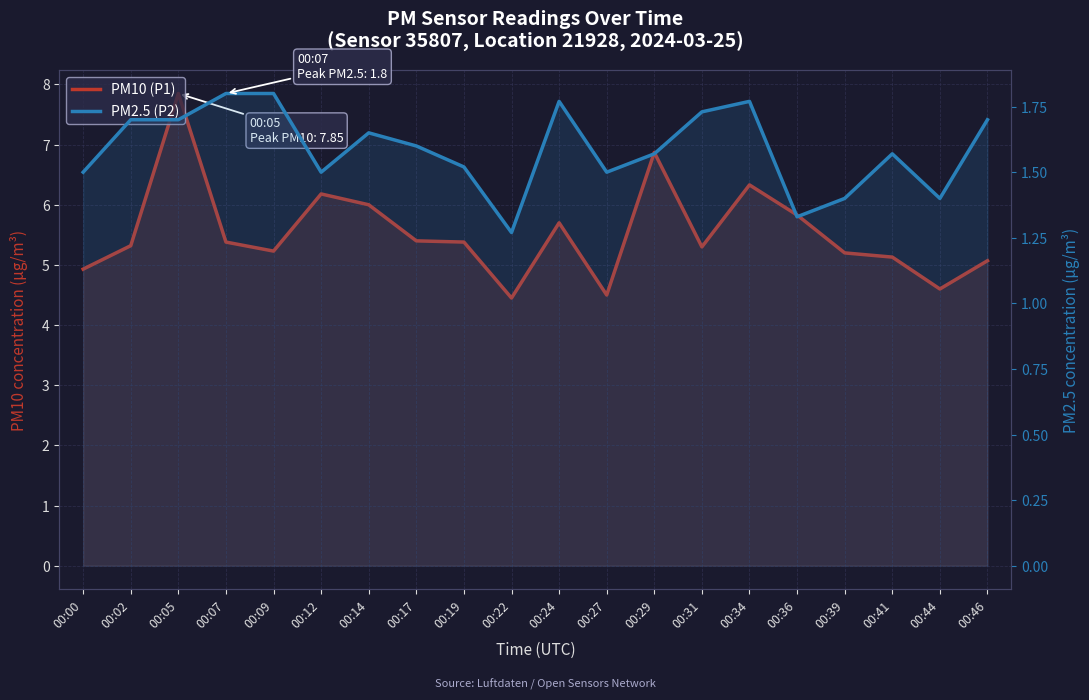

The PM10 (P1) series shows 2.1 at 00:44. True or false?

False